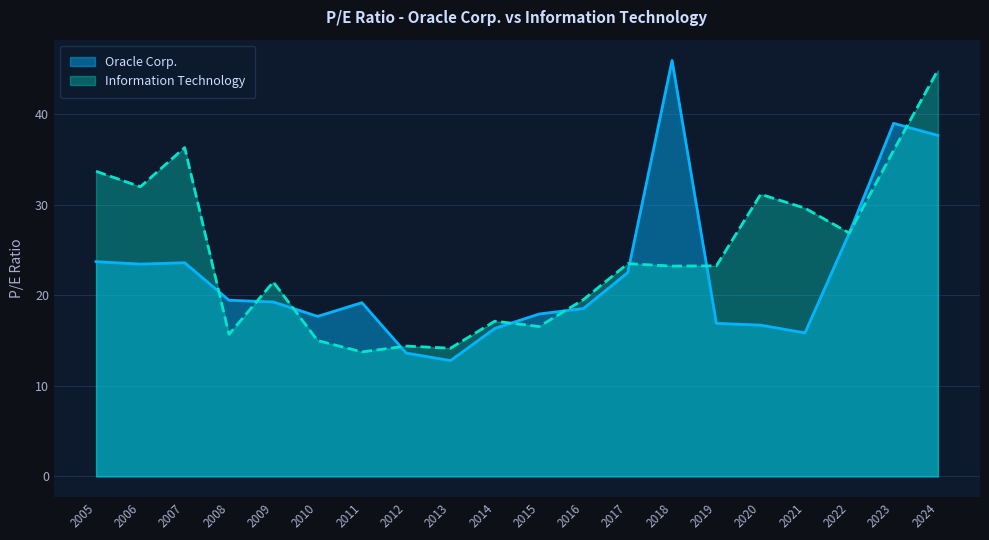

Reading right to left, list all the values displayed in this chart.

Oracle Corp.: 2024=37.6	2023=39.0	2022=26.9	2021=15.8	2020=16.7	2019=16.9	2018=45.9	2017=22.5	2016=18.5	2015=17.9	2014=16.3	2013=12.8	2012=13.6	2011=19.2	2010=17.7	2009=19.2	2008=19.4	2007=23.6	2006=23.4	2005=23.7
Information Technology: 2024=44.8	2023=36.0	2022=26.9	2021=29.6	2020=31.1	2019=23.2	2018=23.2	2017=23.5	2016=19.5	2015=16.5	2014=17.1	2013=14.2	2012=14.4	2011=13.7	2010=15.0	2009=21.5	2008=15.7	2007=36.3	2006=32.0	2005=33.7